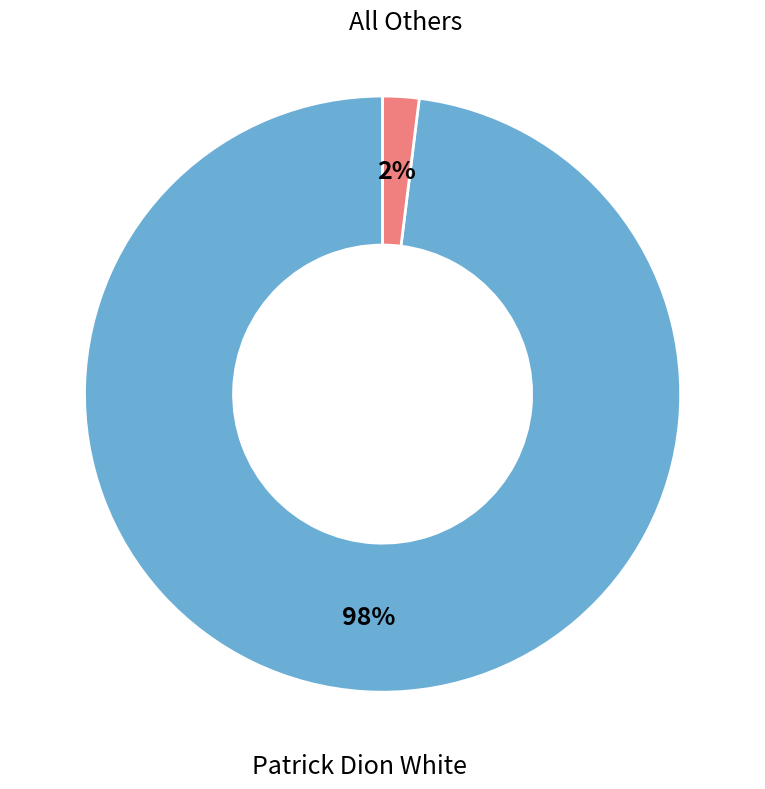

To the nearest percent, what is the difference between the largest and smallest slice percentages?

96%